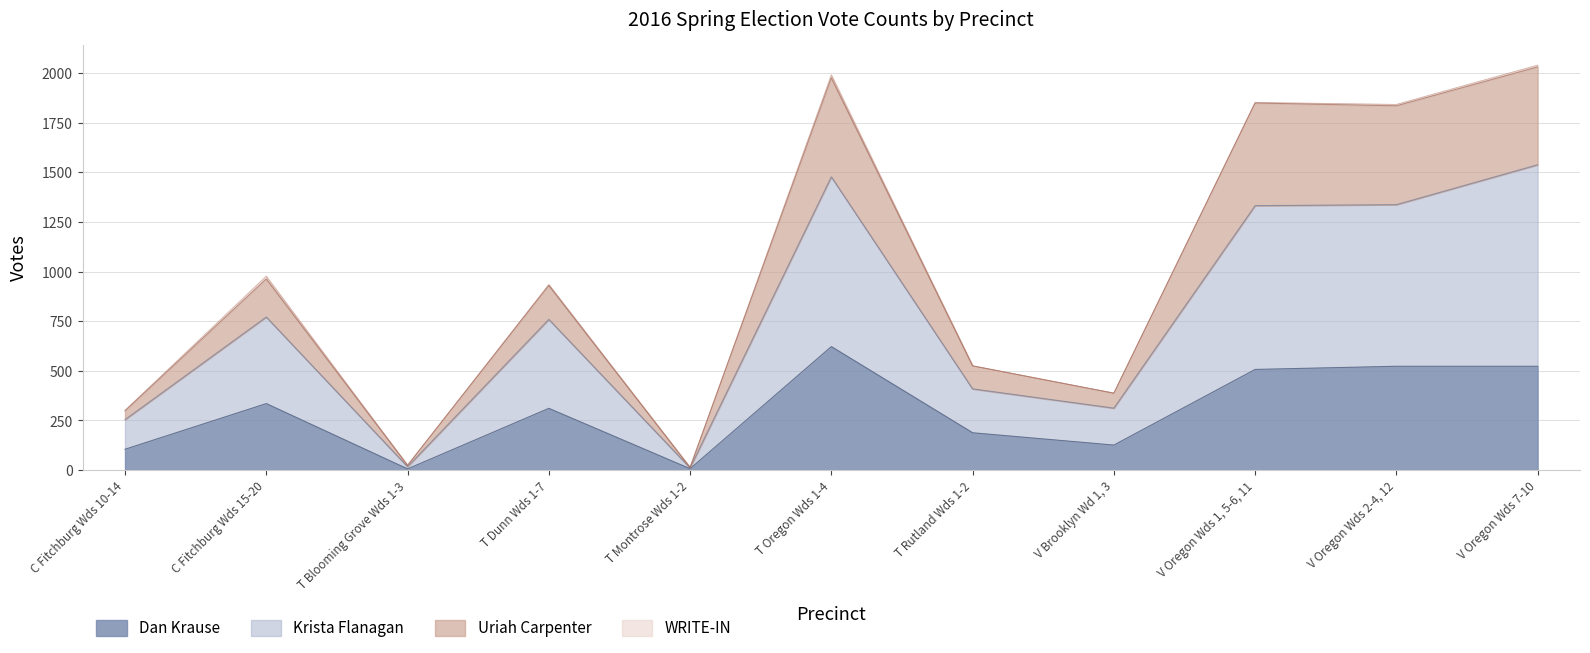

The value of Dan Krause at C Fitchburg Wds 15-20 is 335. True or false?

True